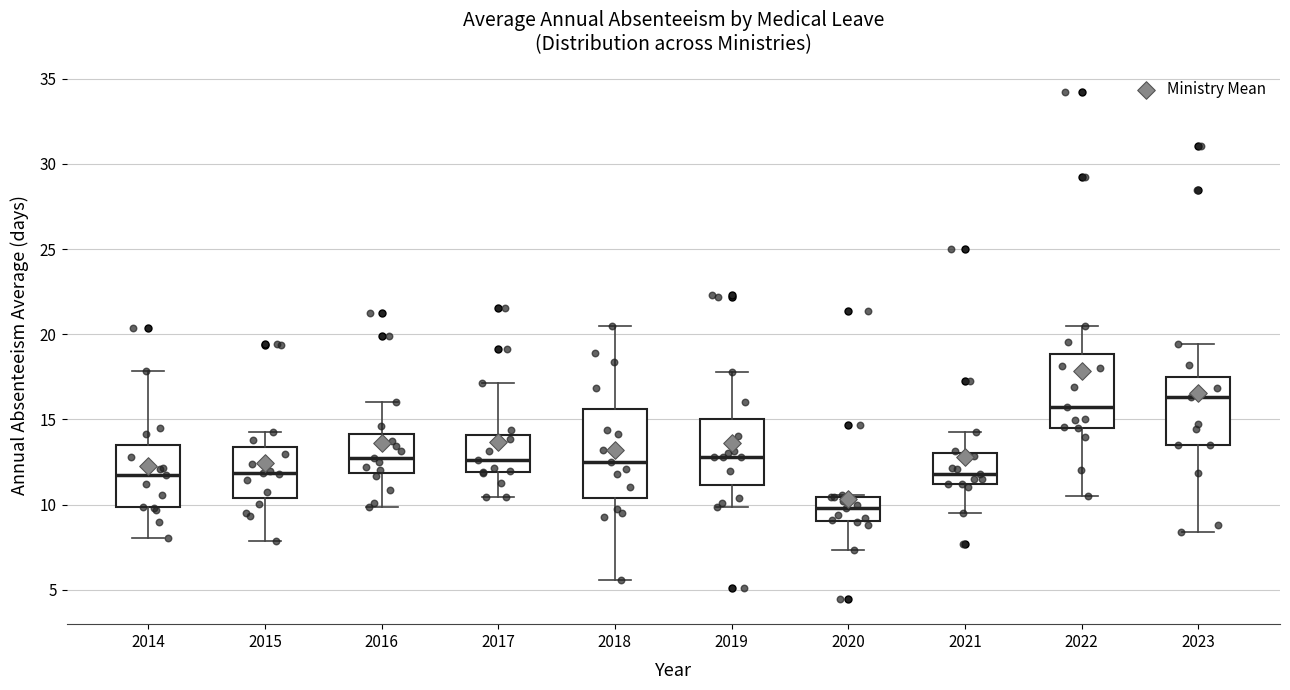

Which box's median line is the lowest?

2020